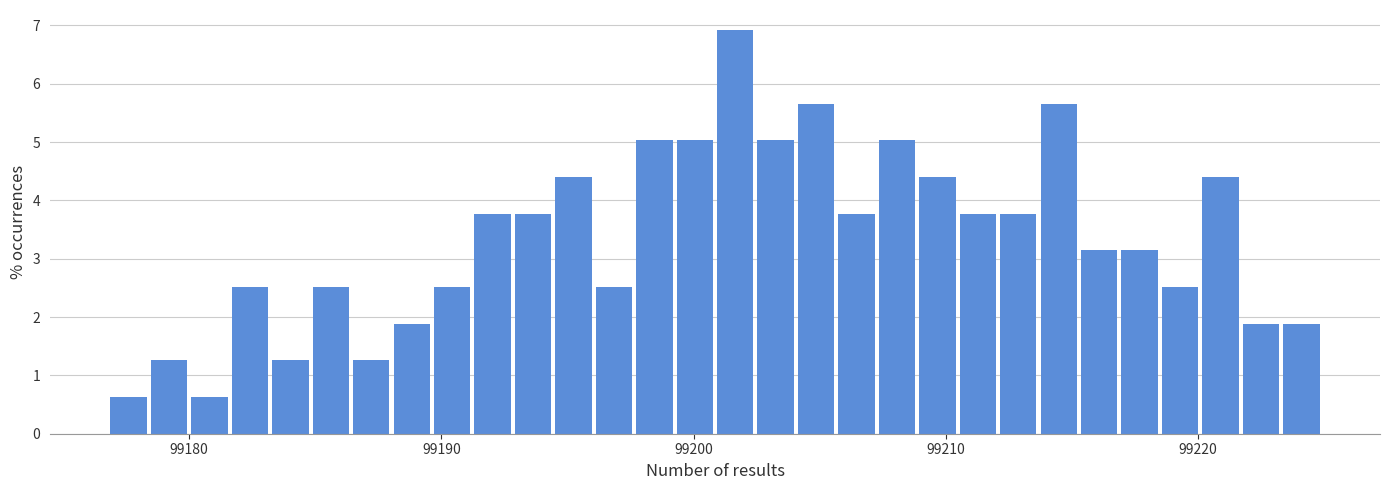

Around what value on the x-axis is the tallest bar? Give the approximate position of its centre, as read against the axis.

99202